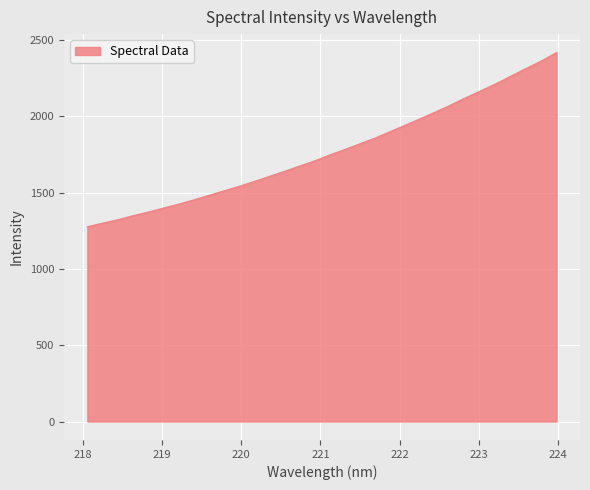

What is the maximum value shown in the chart?

2417.9